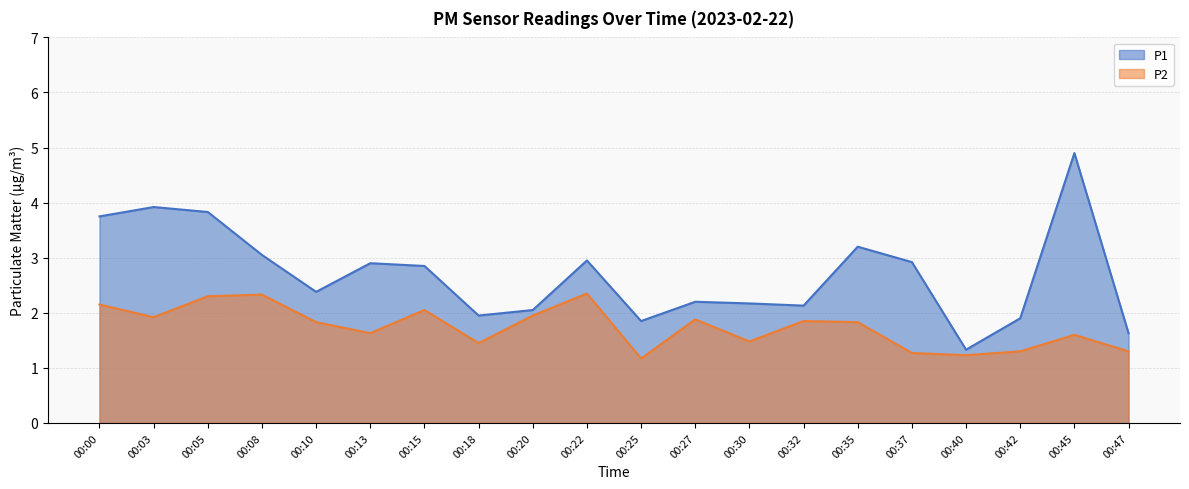

Does the chart display data point markers on the line(s)?

No